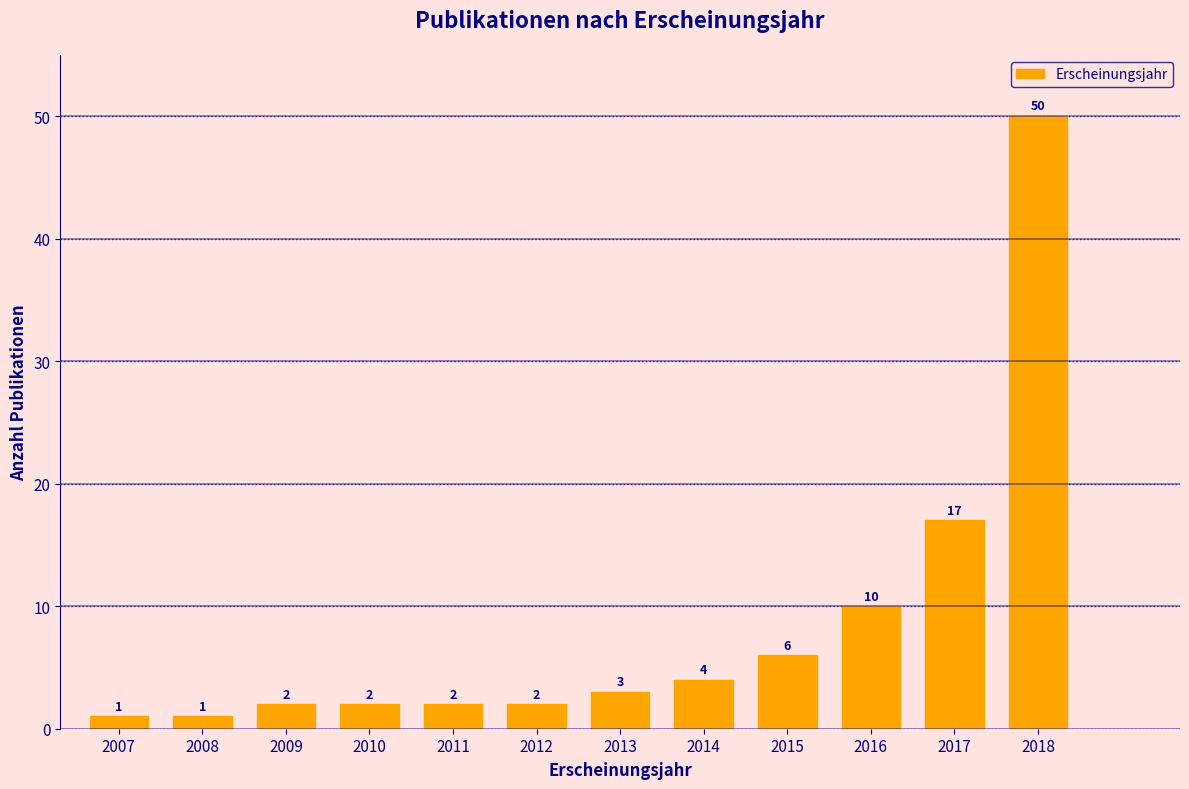

Reading left to right, what are all the values shown in this chart?

1	1	2	2	2	2	3	4	6	10	17	50